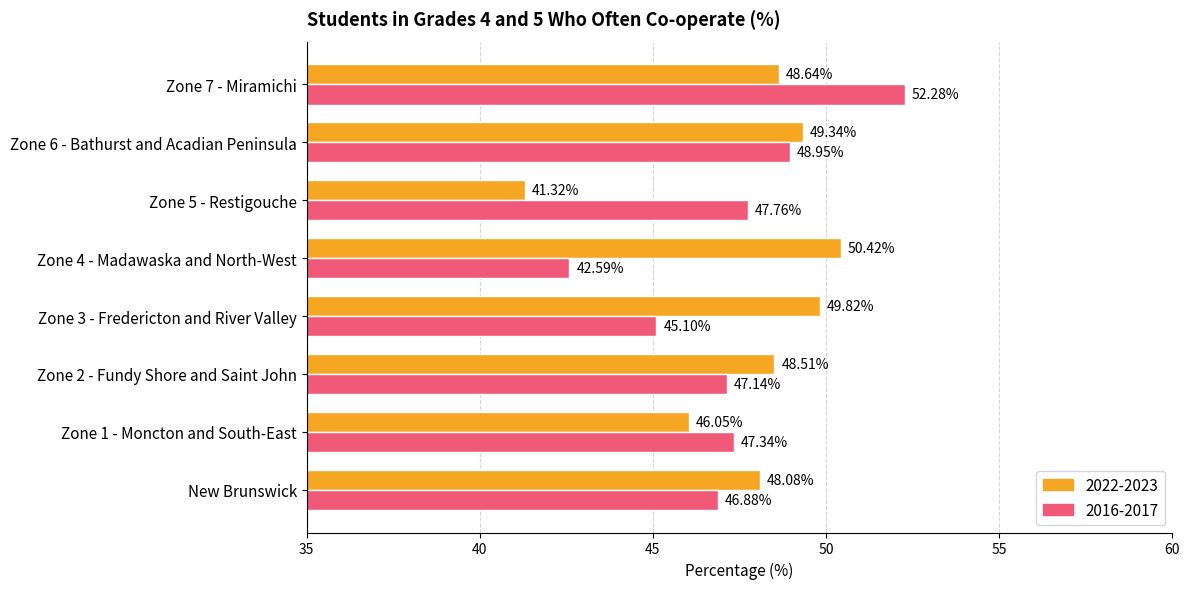

True or false: 2016-2017 has a value of 74.9 at Zone 3 - Fredericton and River Valley.

False